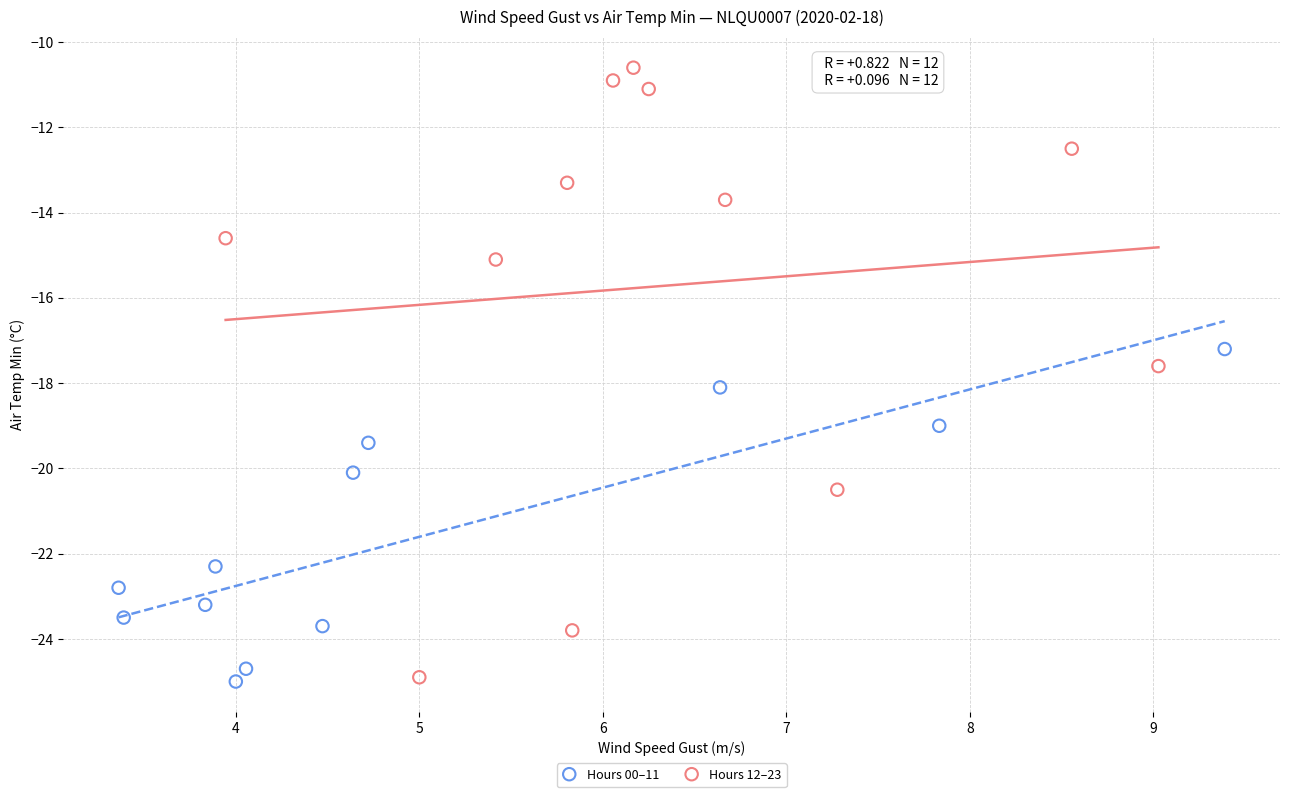

What are all the series names shown in the legend?

Hours 00–11, Hours 12–23